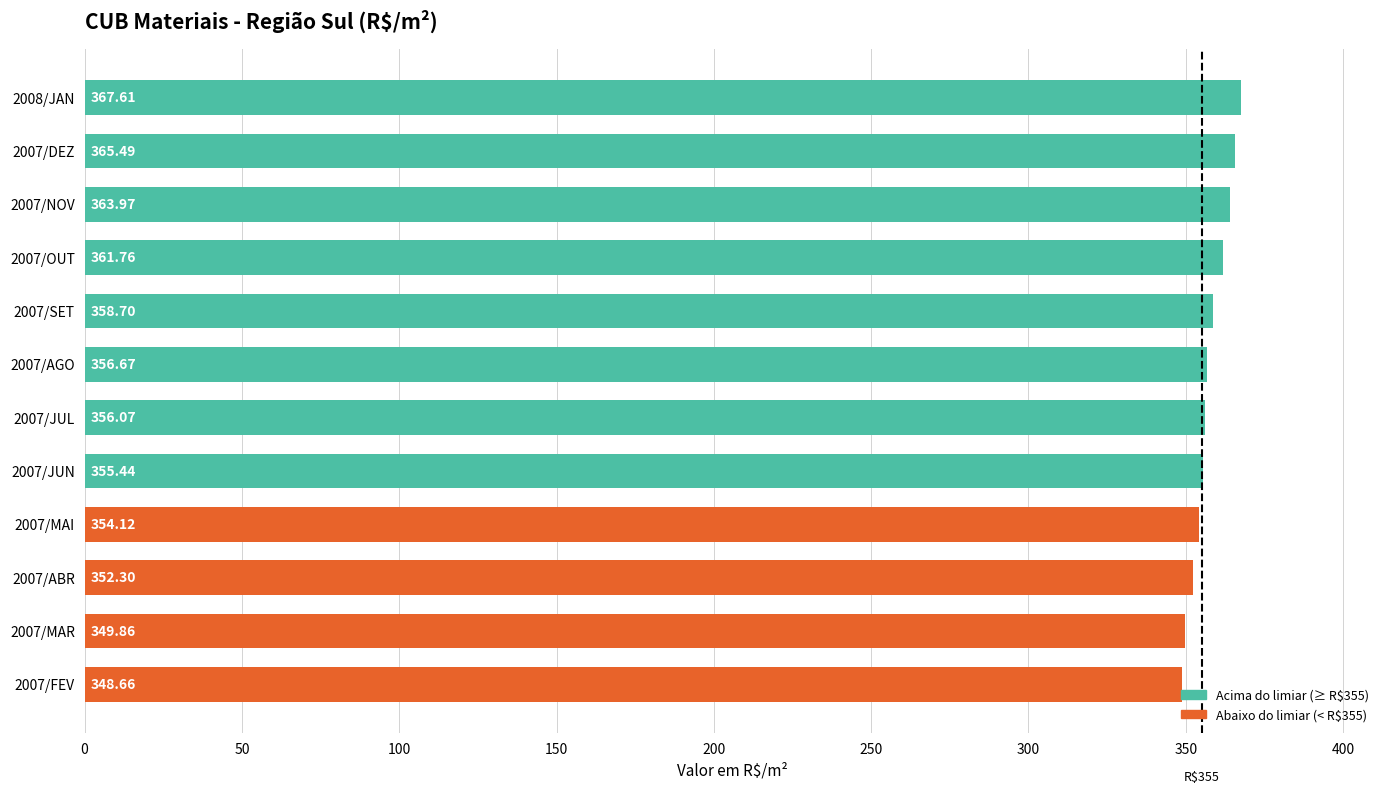

Are the bars horizontal?

Yes